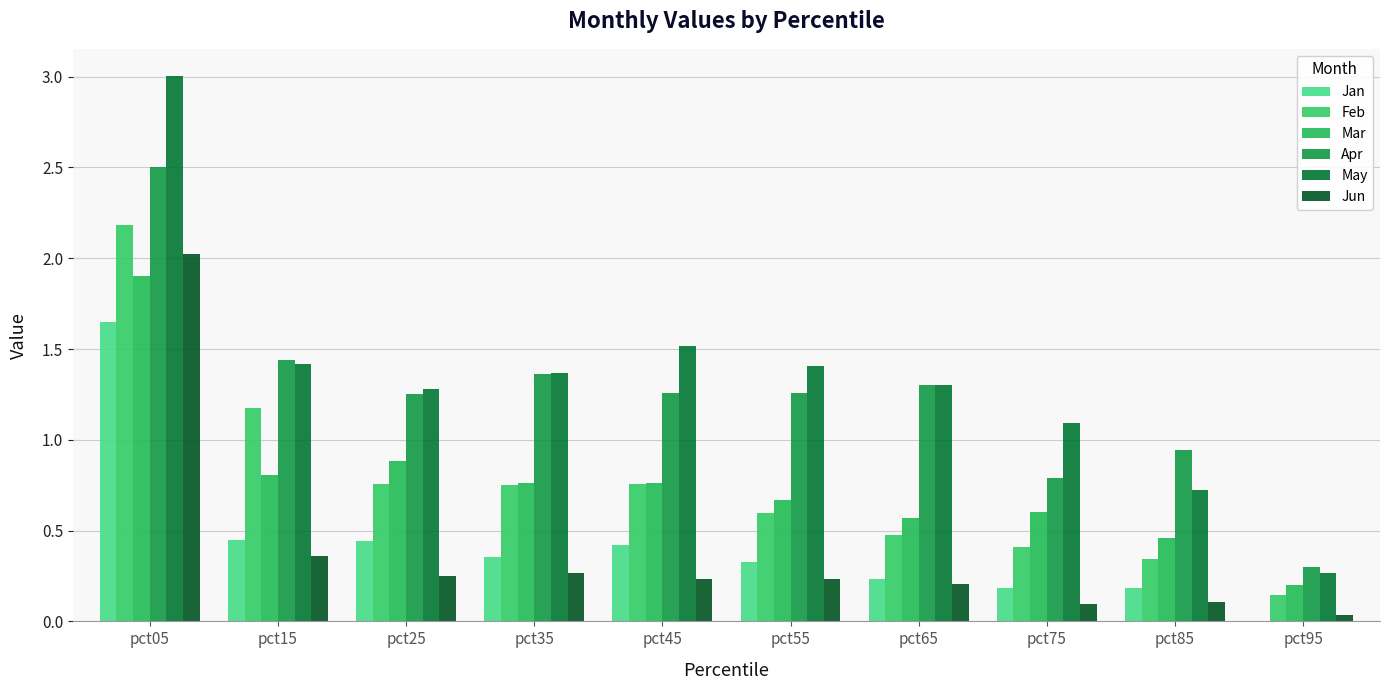

The value of Mar at pct75 is 0.6. True or false?

True